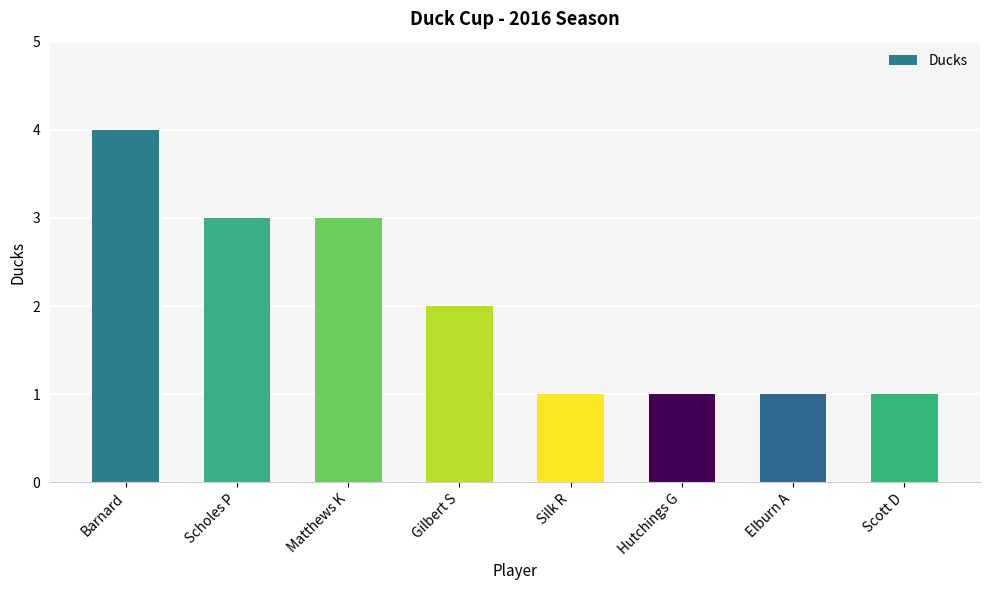

What is the ratio of the value at Scott D to the value at Silk R?

1.0